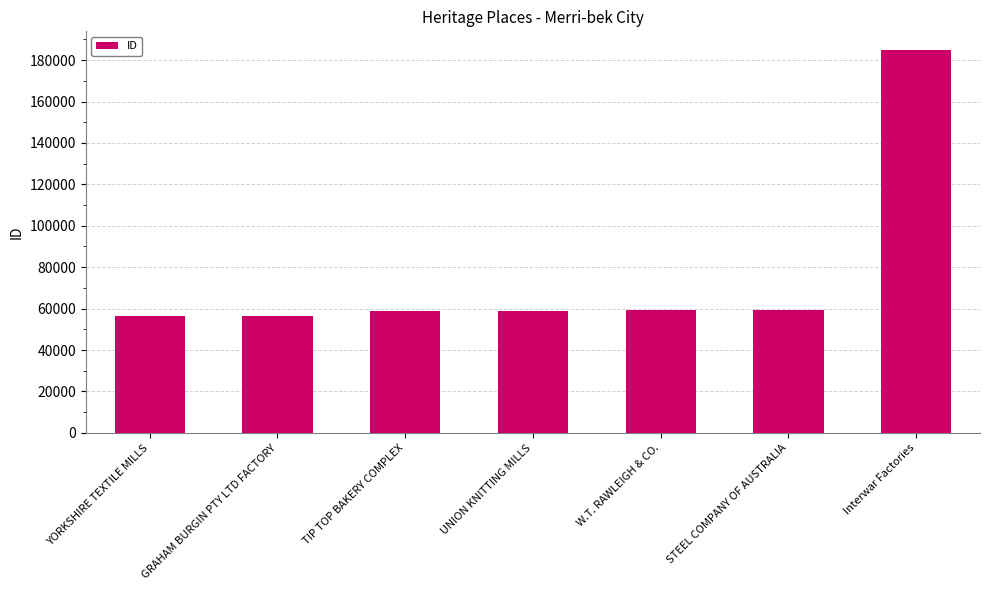

Are the bars horizontal?

No